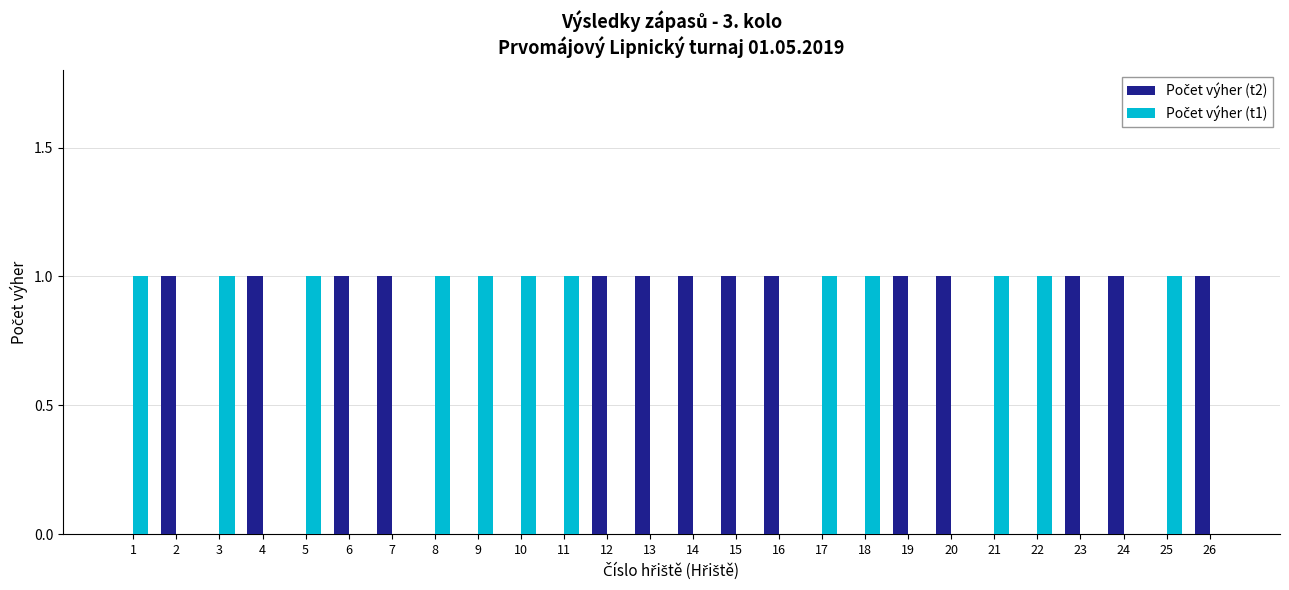

How many groups of bars are there?

26